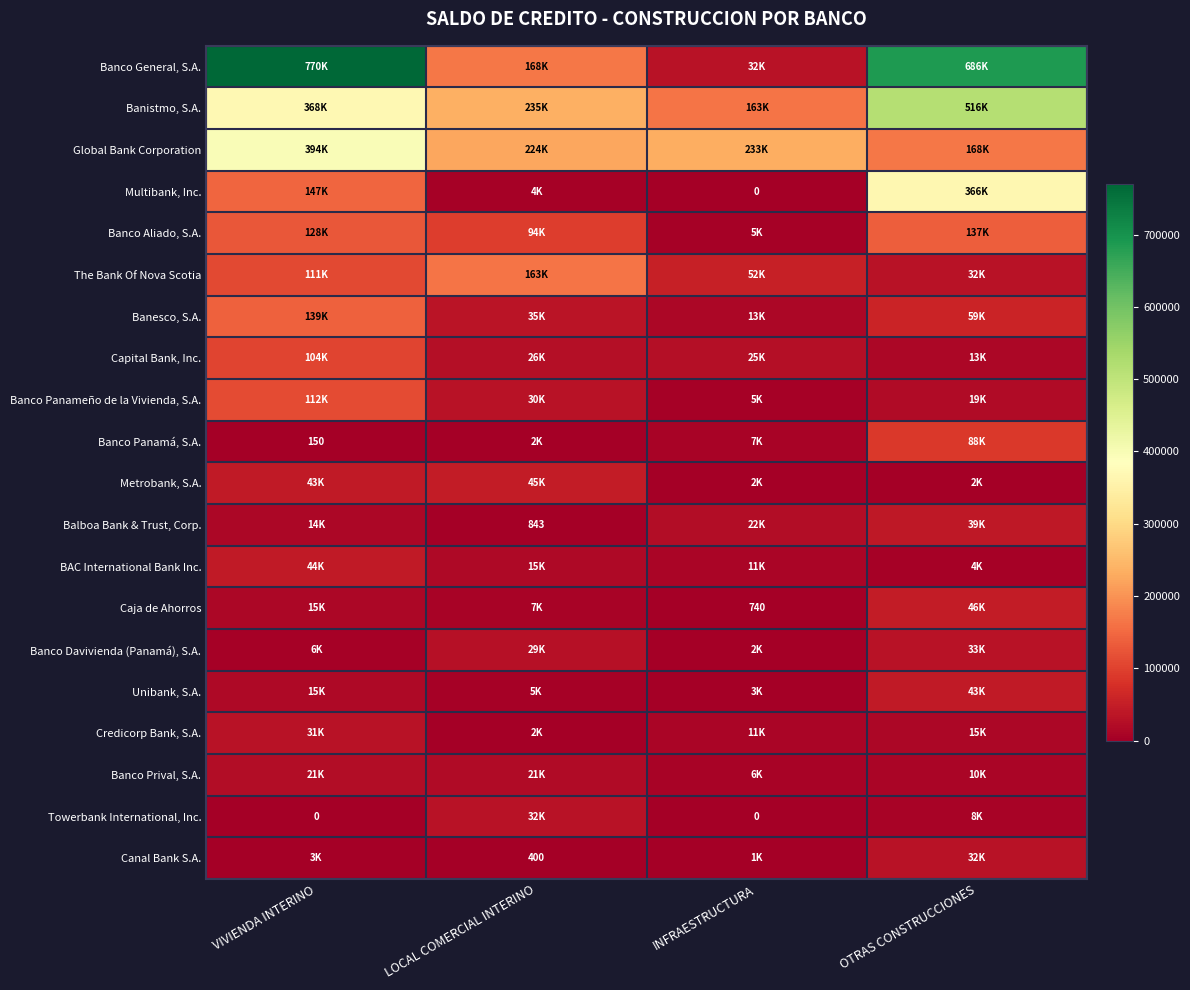

At which category is the sum across all series the highest?

VIVIENDA INTERINO